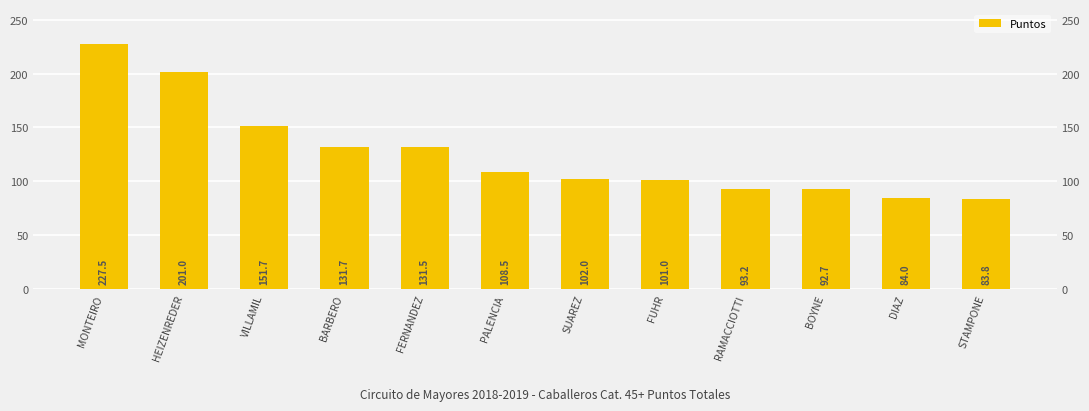

What is the value of the 5th bar from the left?

131.5